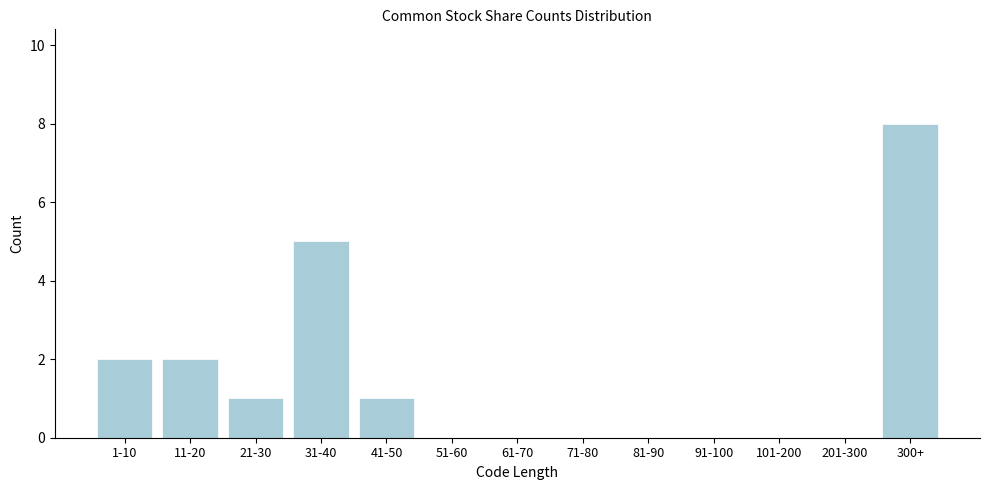

Reading left to right, extract all data points from this chart.

1-10=2	11-20=2	21-30=1	31-40=5	41-50=1	51-60=0	61-70=0	71-80=0	81-90=0	91-100=0	101-200=0	201-300=0	300+=8